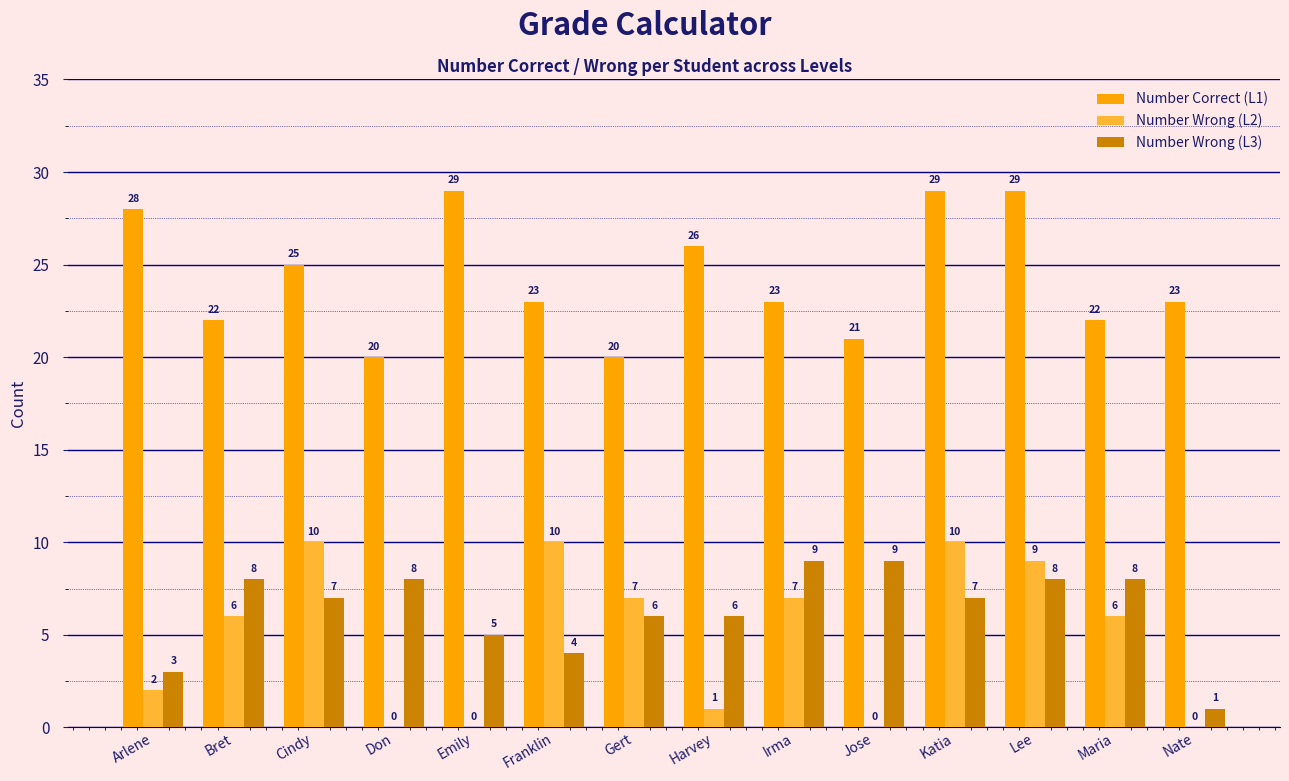

What is the maximum value shown in the chart?

29